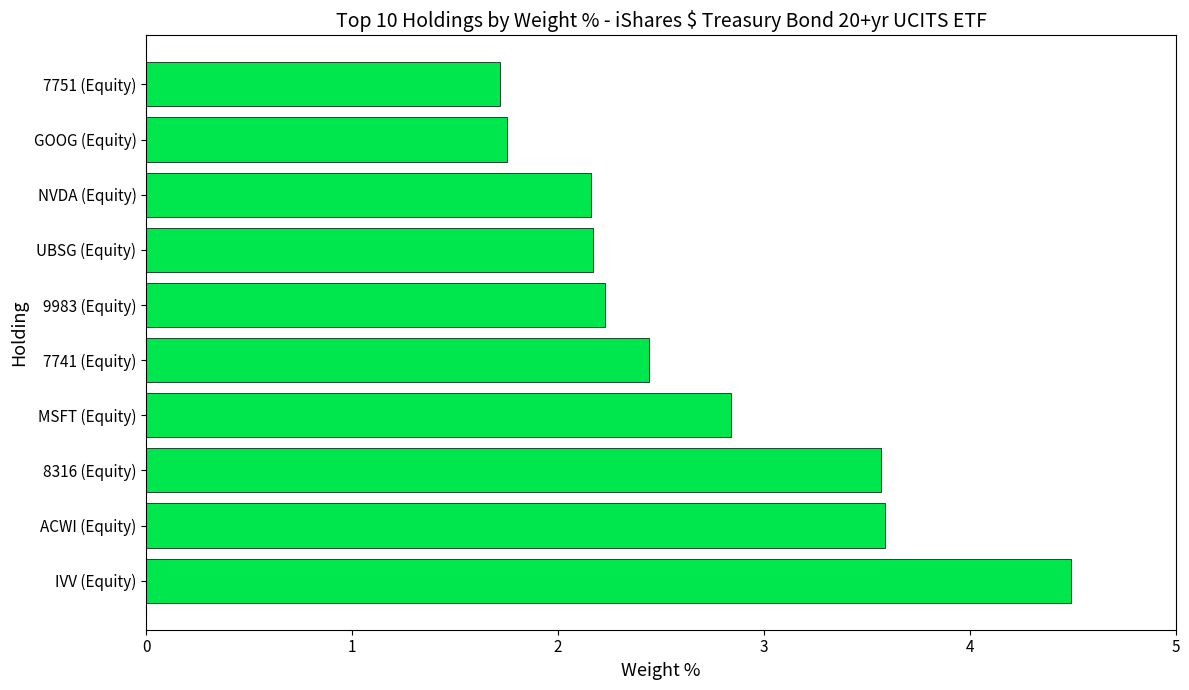

The chart shows a value of 4.8 at ACWI (Equity). True or false?

False